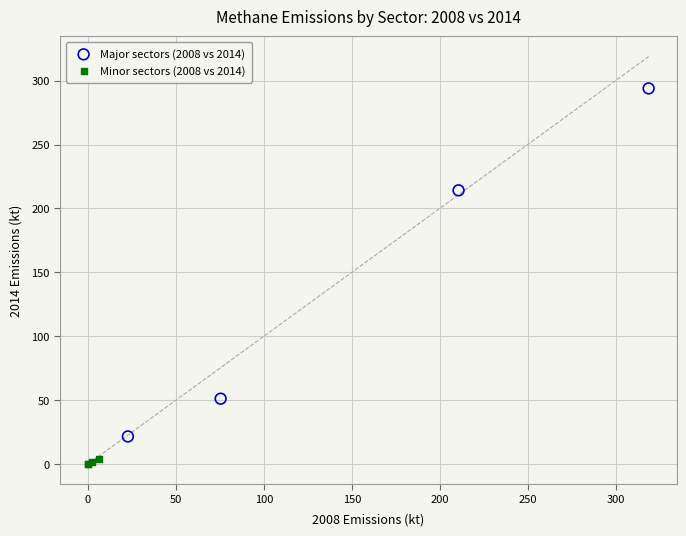

Which series reaches the minimum Y coordinate?

Minor sectors (2008 vs 2014)